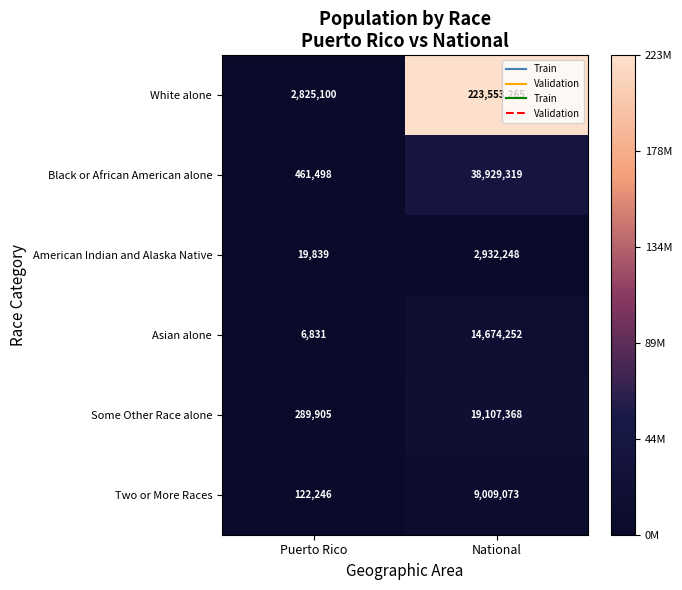

Which label corresponds to the largest value in the chart?

National